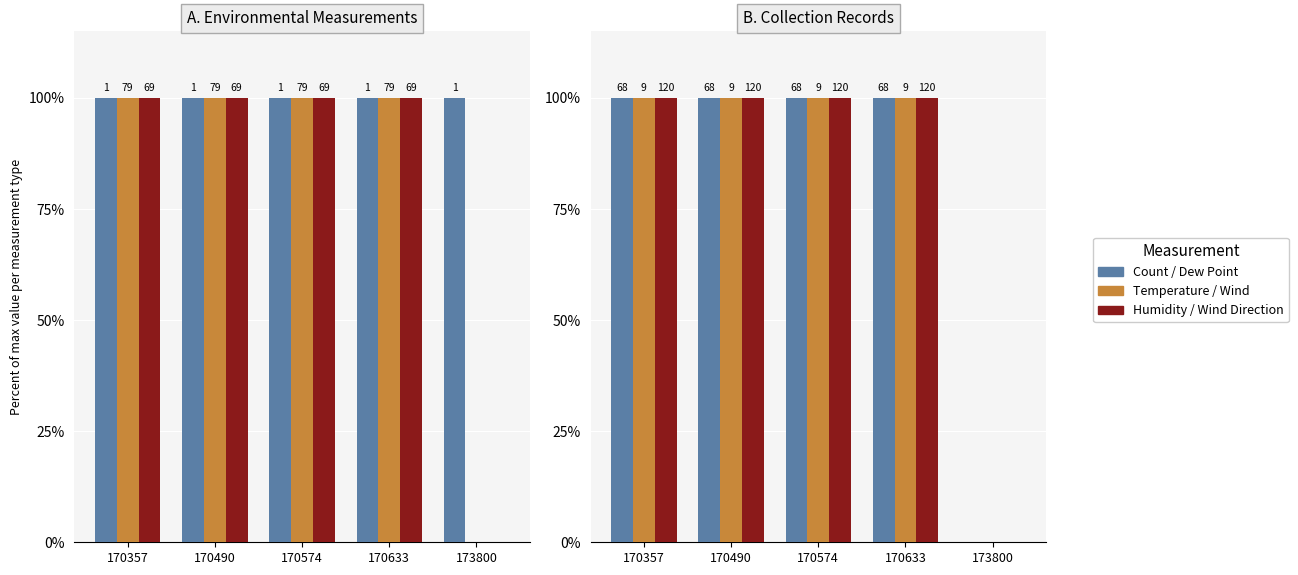

What is the value of the Wind Direction bar at the 4th from the left?

100